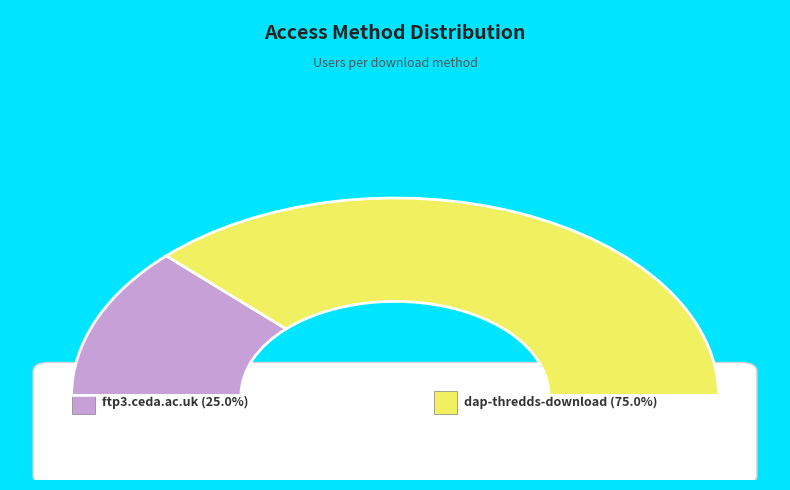

What is the smallest slice in the pie chart?

ftp3.ceda.ac.uk